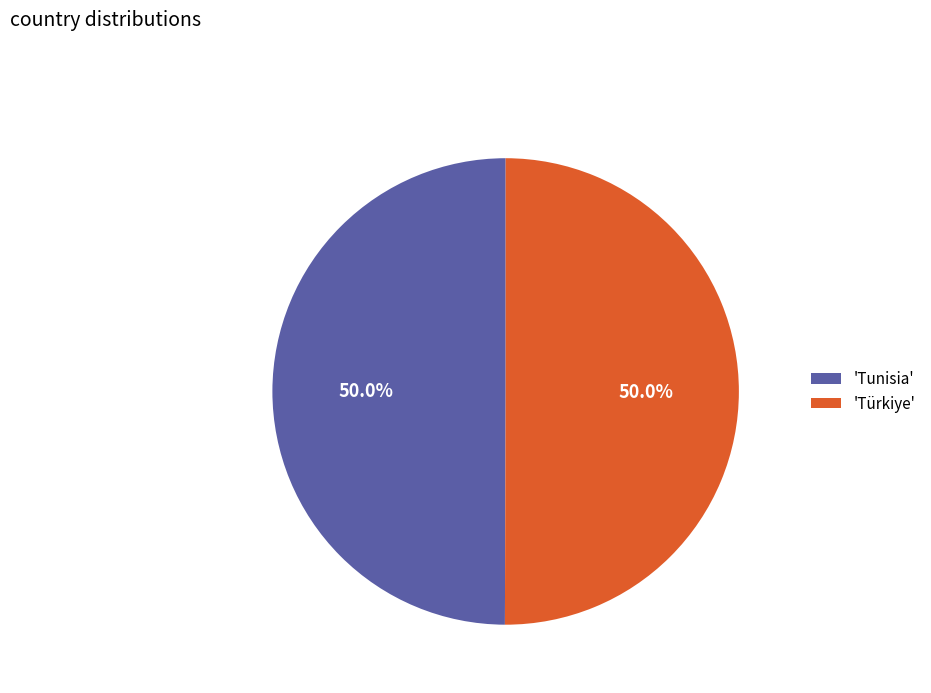

Approximately how many times larger is the value at 'Tunisia' compared to 'Türkiye'?

1.0